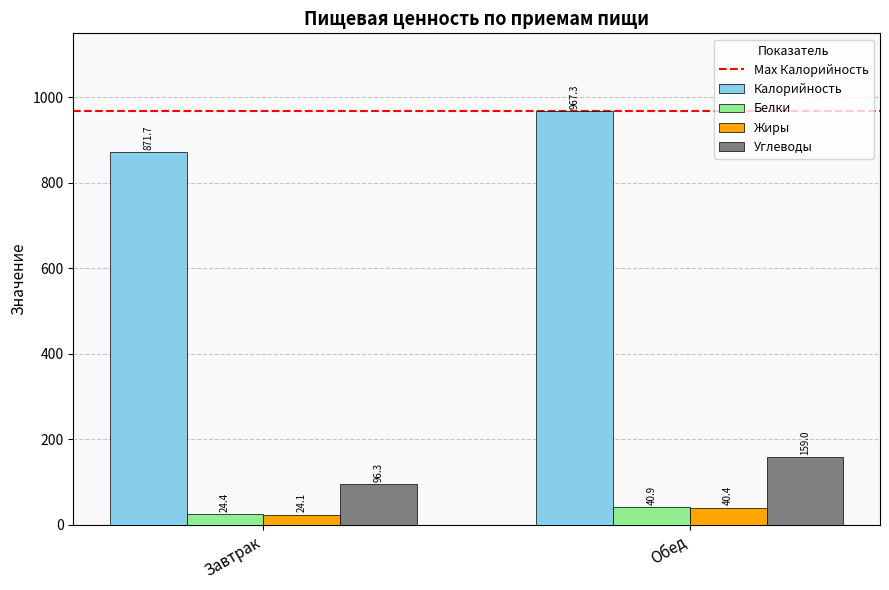

Which series changed the most between Завтрак and Обед?

Калорийность